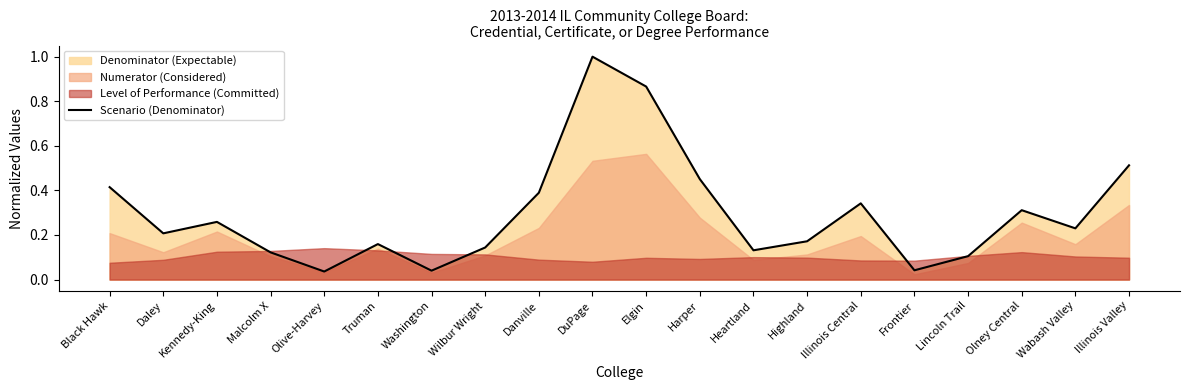

Reading left to right, what are all the values shown in this chart?

0.4	0.2	0.3	0.1	0.0	0.2	0.0	0.1	0.4	1.0	0.9	0.5	0.1	0.2	0.3	0.0	0.1	0.3	0.2	0.5